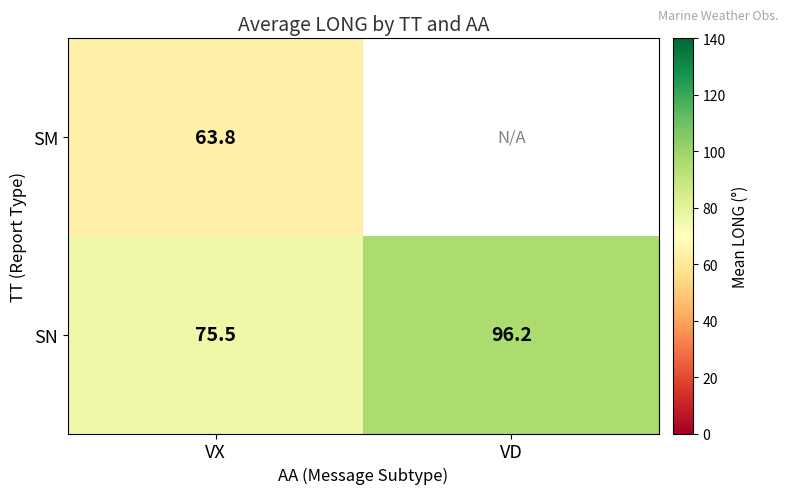

The value of SM at VX is 63.8. True or false?

True